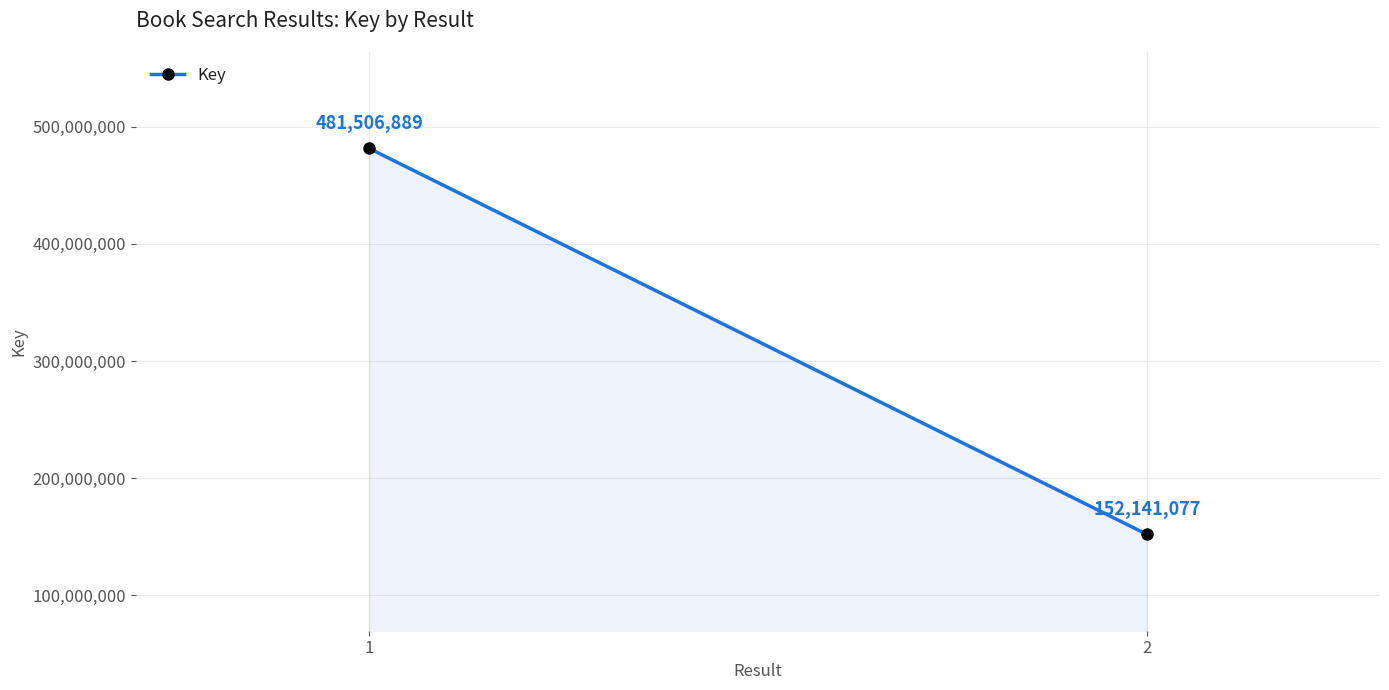

Which has a higher value, 2 or 1?

1